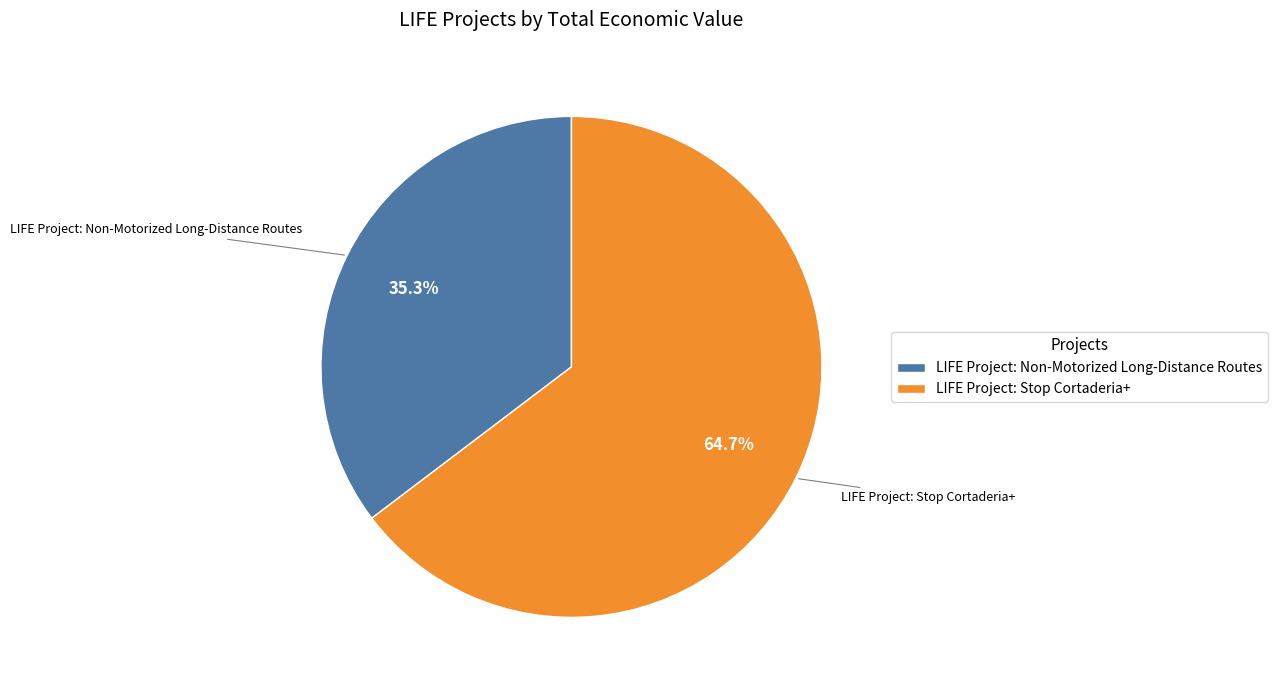

Approximately how many times larger is the value at LIFE Project: Non-Motorized Long-Distance Routes compared to LIFE Project: Stop Cortaderia+?

0.5